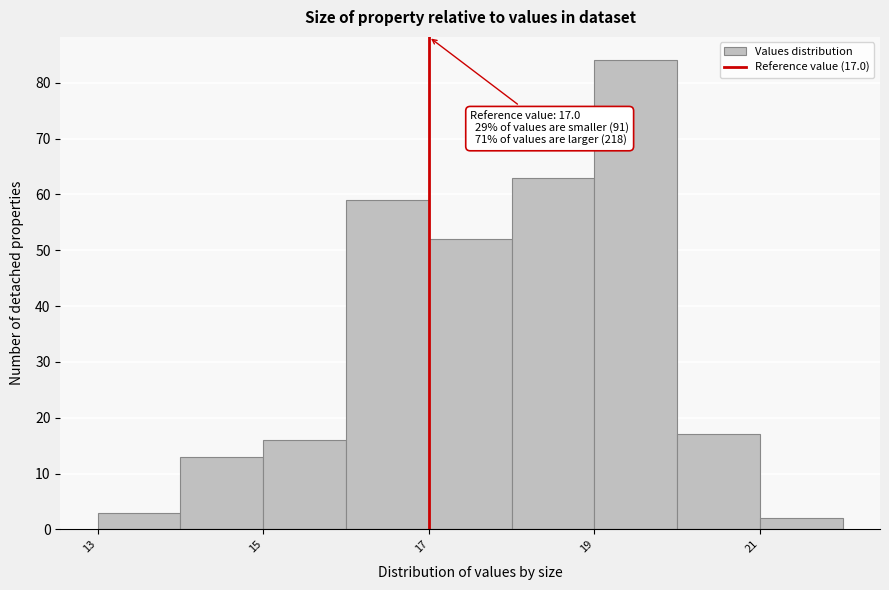

Over which range of the x-axis is the bar tallest?

19 to 20